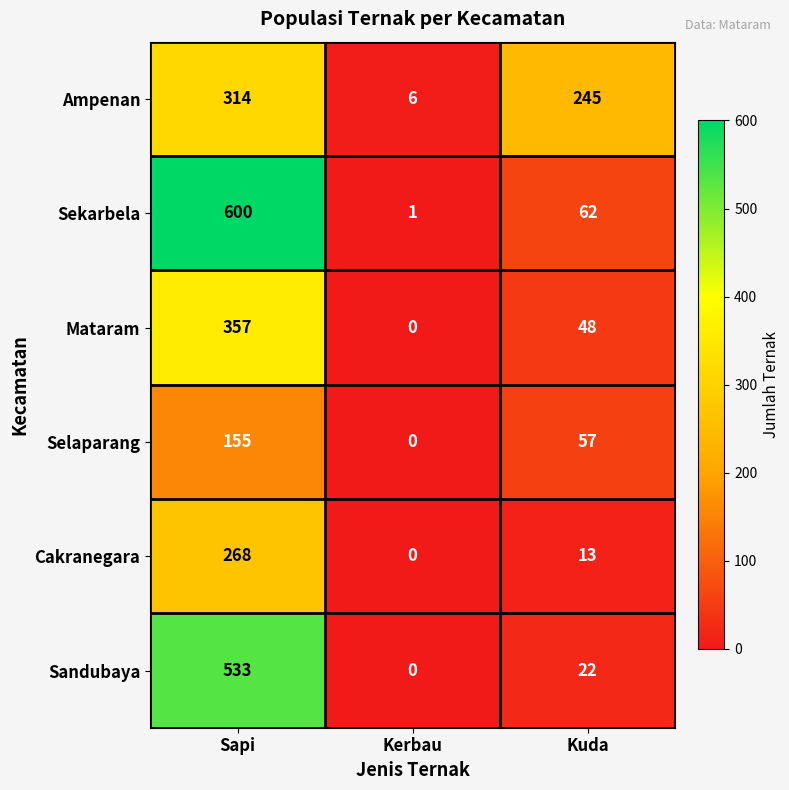

What is the difference between the Mataram values at Kerbau and Kuda?

48